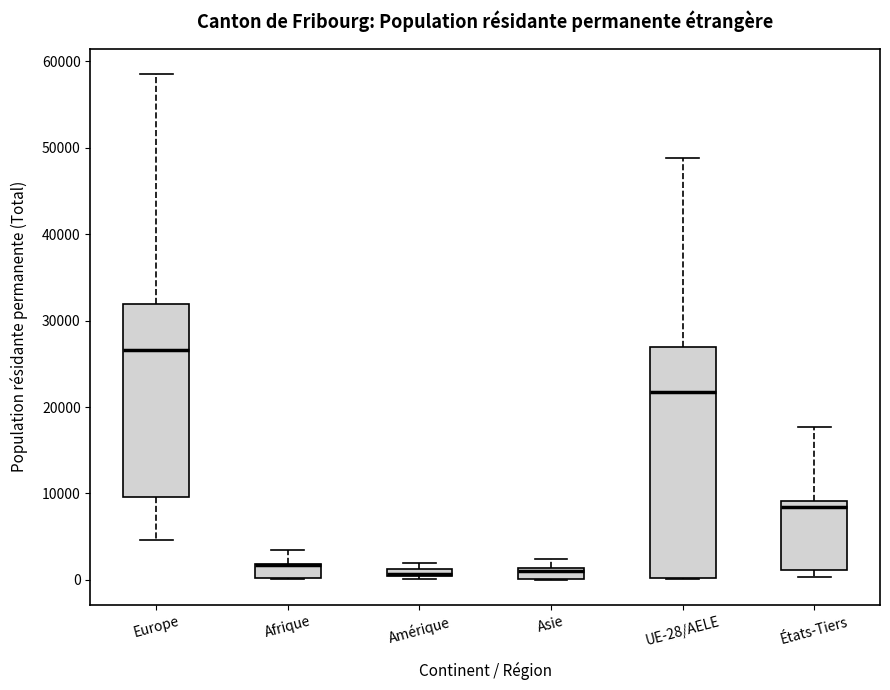

Where is the upper edge of the box for États-Tiers on the y-axis? The values are not printed on the chart, so give them approximately, as read against the axis.

9000